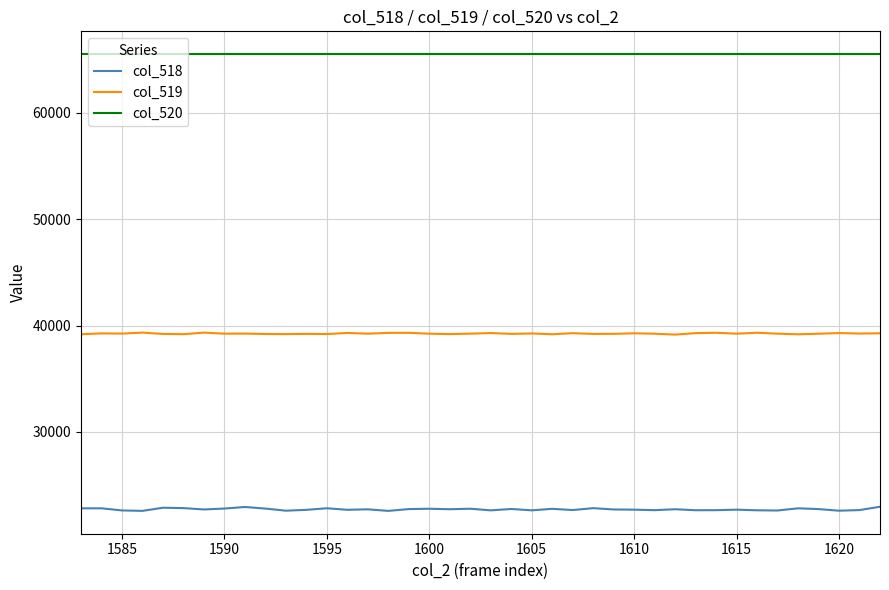

Which series has the largest range (max minus min)?

col_518